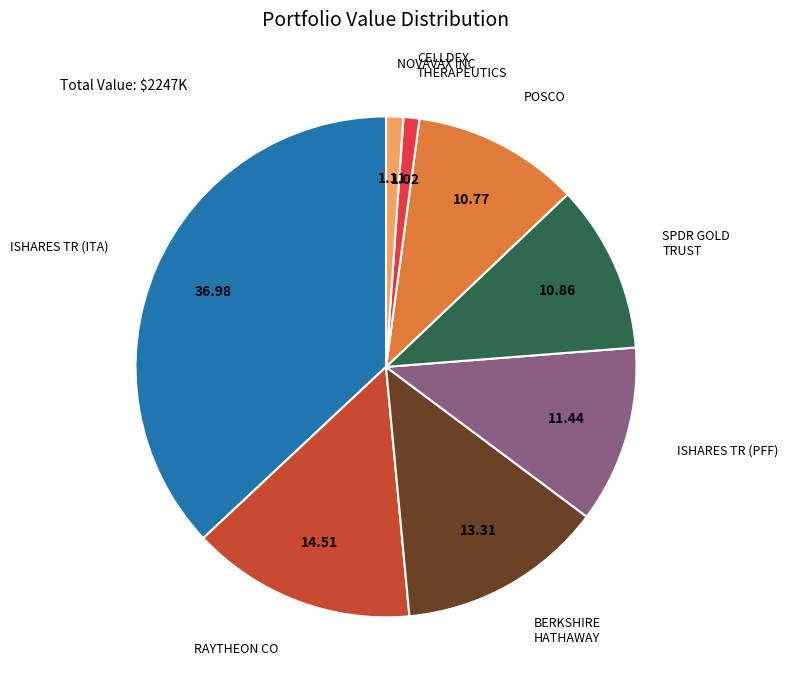

How many segments does this pie chart have?

8